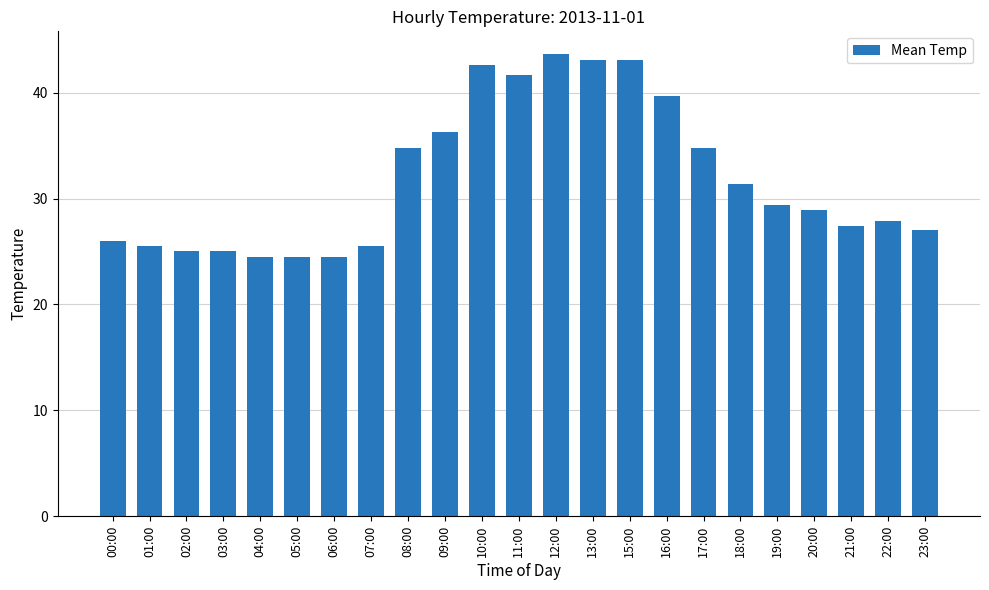

The value at 02:00 is 25.0. True or false?

True